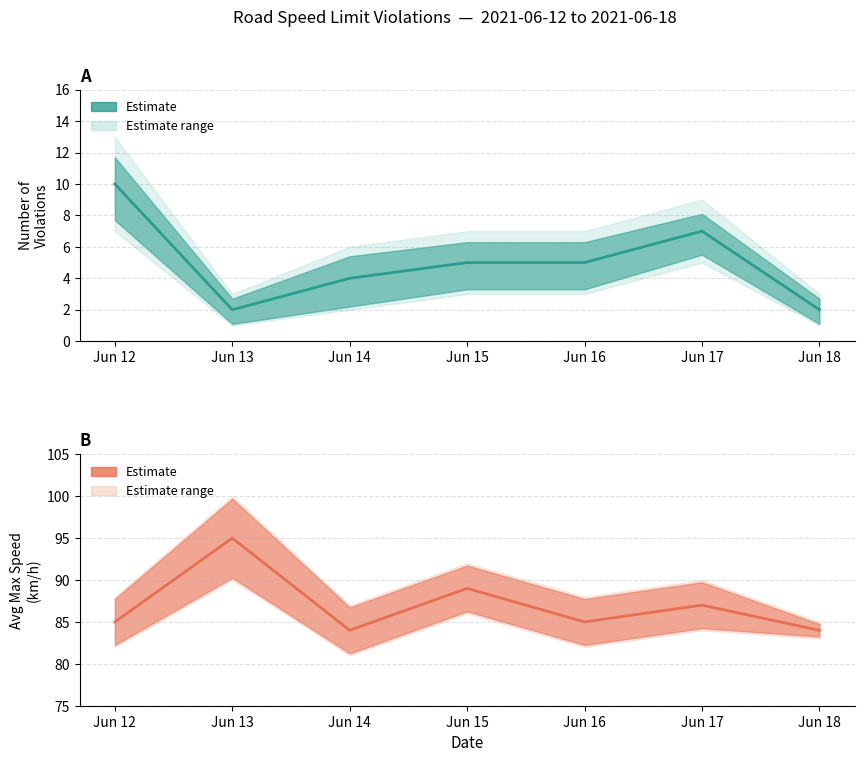

At which category is the sum across all series the highest?

Jun 13